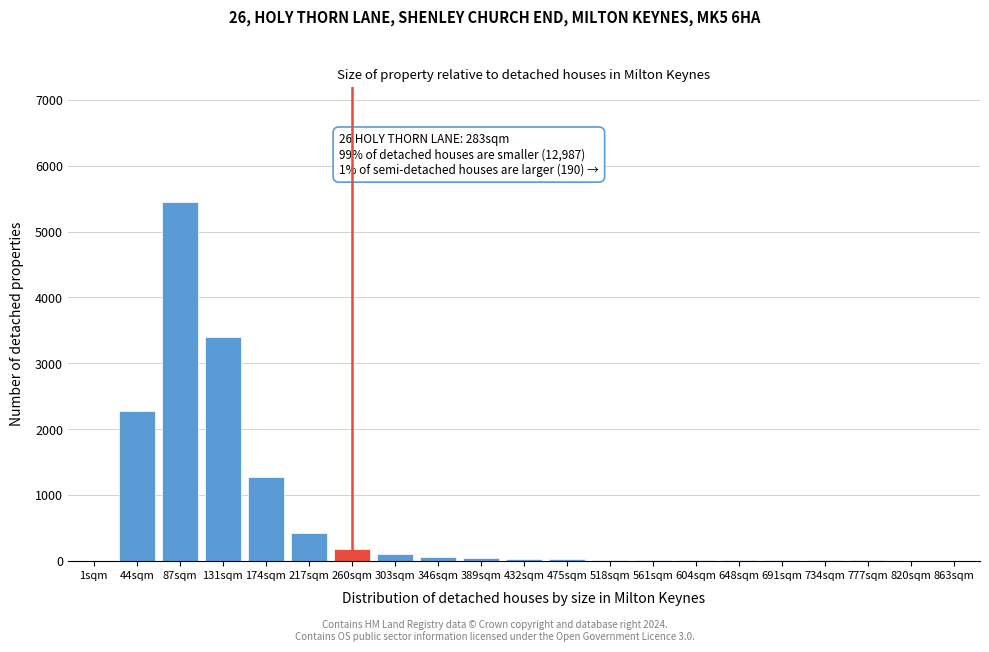

At which category does the chart reach its peak across all series?

87sqm